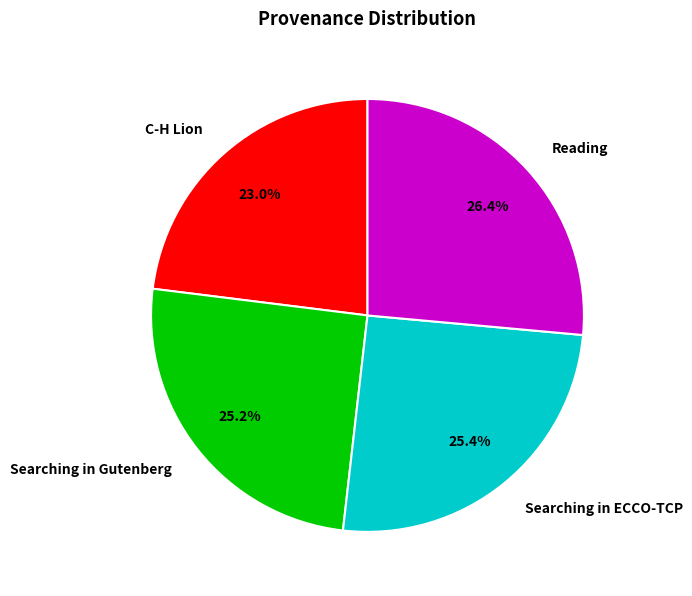

To the nearest percent, what portion does C-H Lion represent?

23%